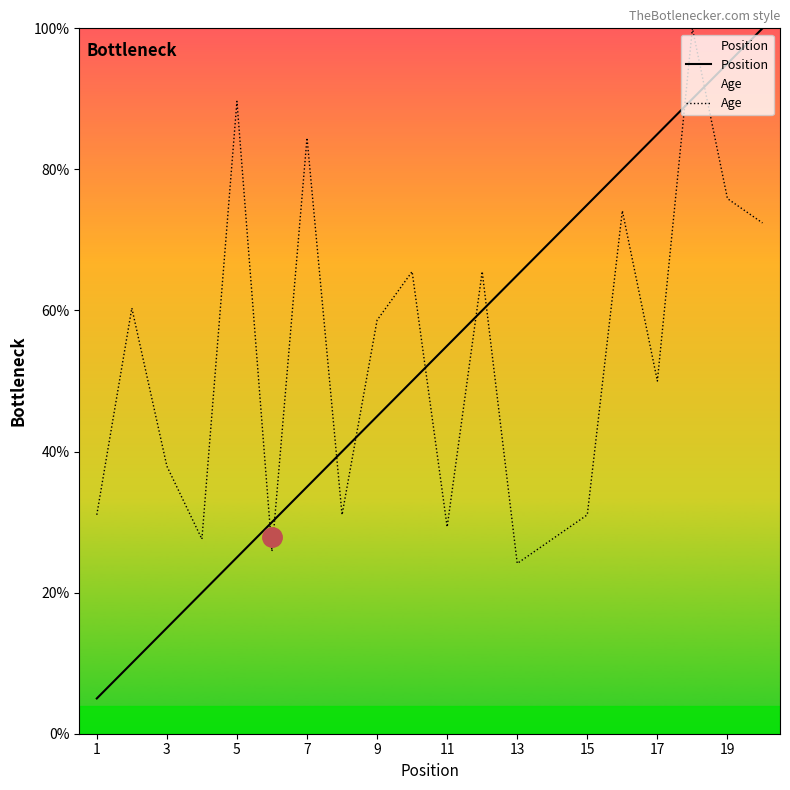

Rank the series by their maximum value, from lowest to highest.

Position, Age